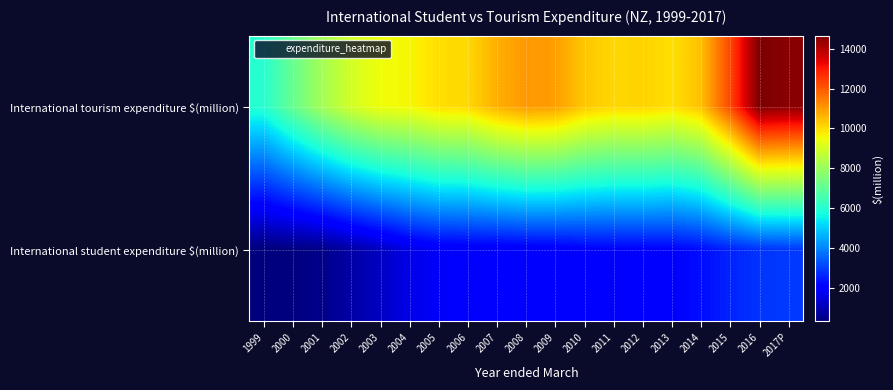

Which series has the widest spread of values?

International tourism expenditure $(million)